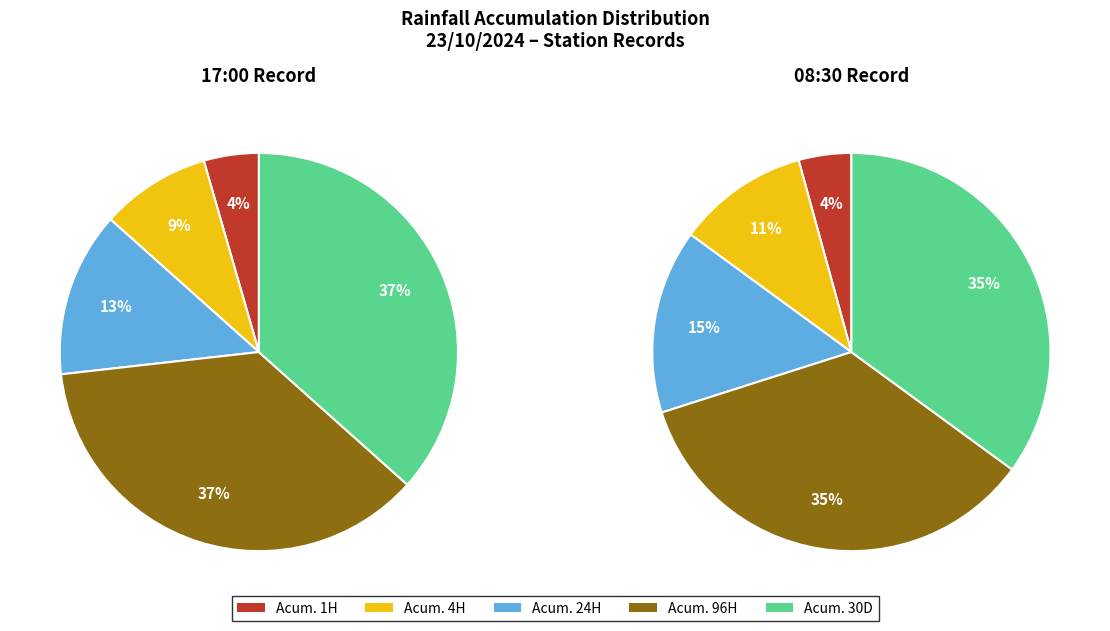

Which has a higher value, Chuva Acumulada 96H or Chuva Acumulada 30D?

Chuva Acumulada 96H